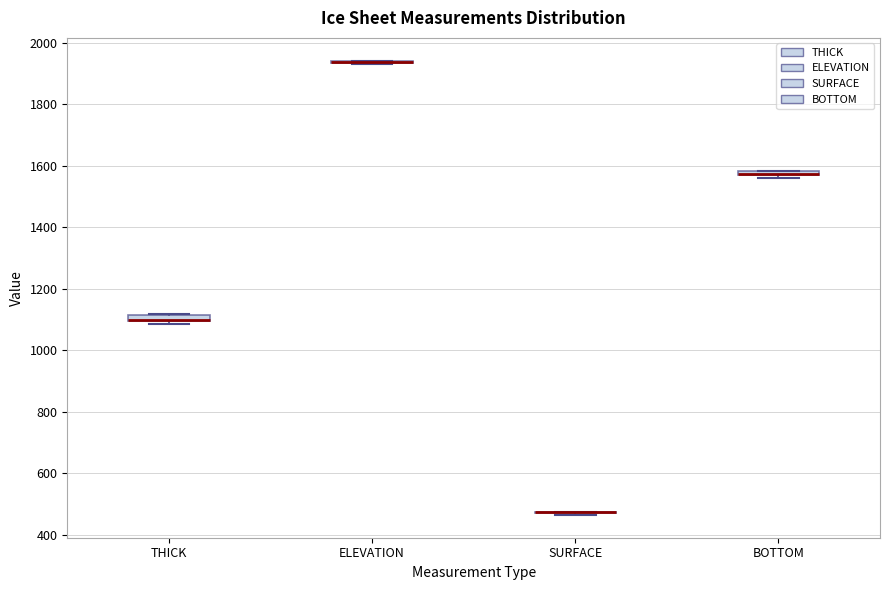

Where is the upper edge of the box for BOTTOM on the y-axis? The values are not printed on the chart, so give them approximately, as read against the axis.

1580